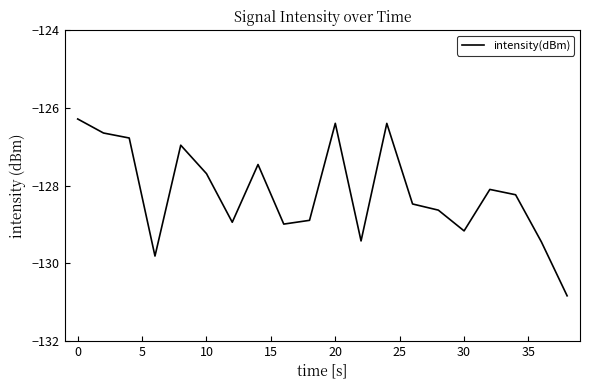

What is the smallest value displayed?

-130.8